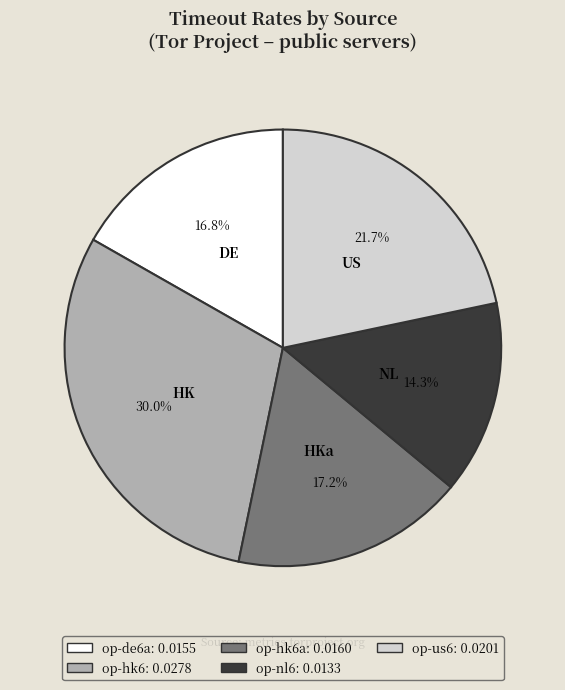

Is there a majority slice in this chart?

No